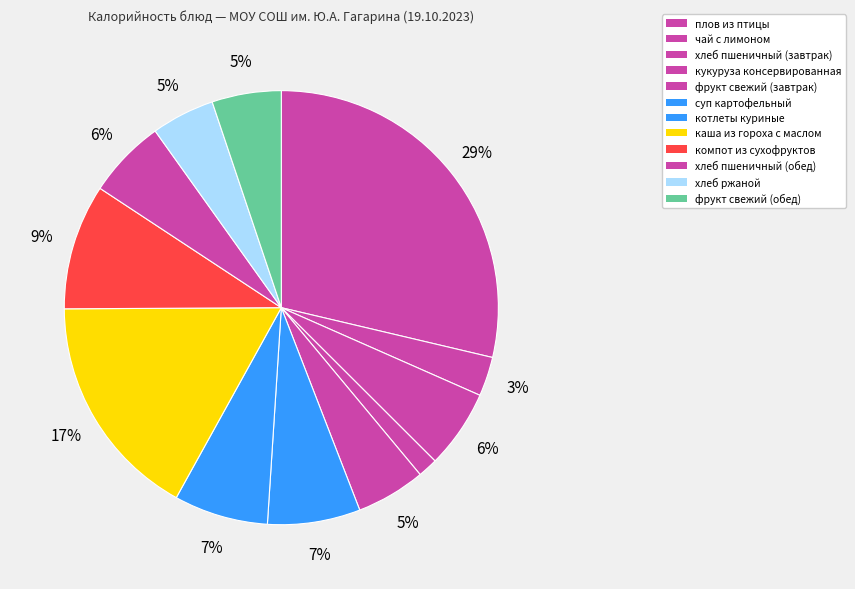

Is there any slice that represents more than half of the pie?

No